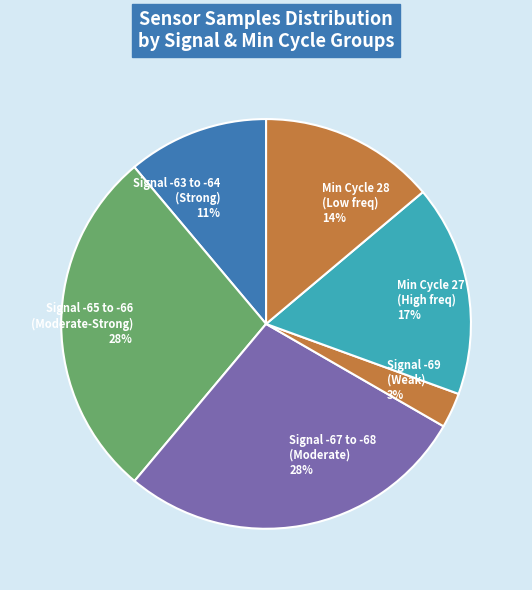

How many slices are in this pie chart?

6